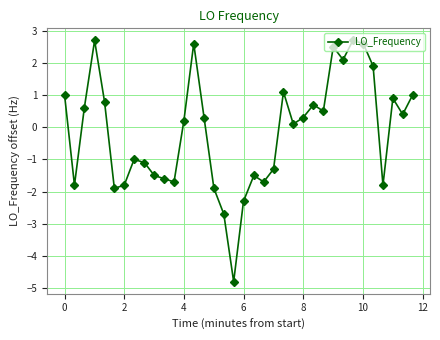

True or false: the data has more than 0 interior local peaks.

True